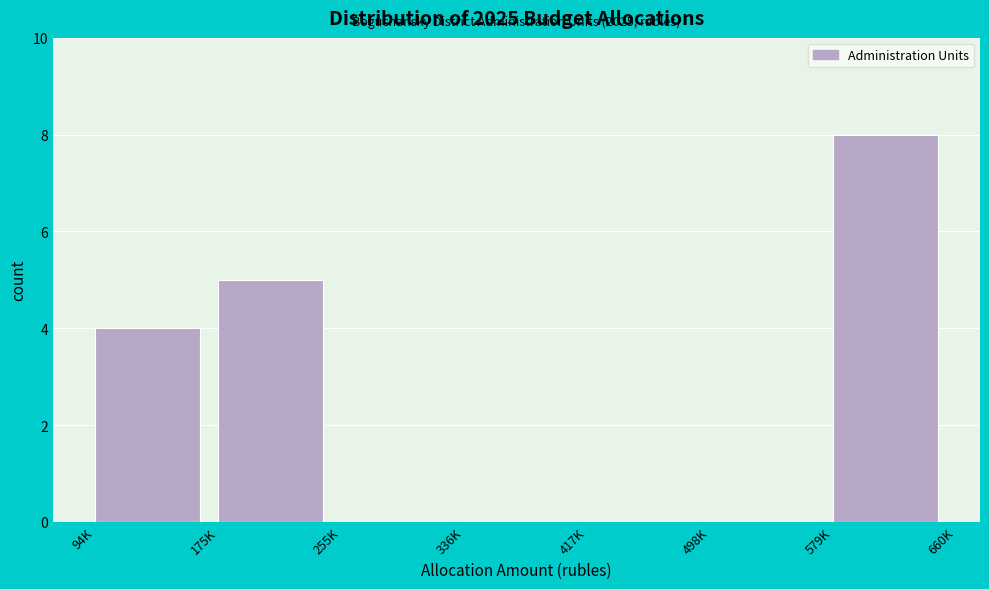

Reading left to right, what are all the values shown in this chart?

94K=4	175K=5	255K=0	336K=0	417K=0	498K=0	579K=8